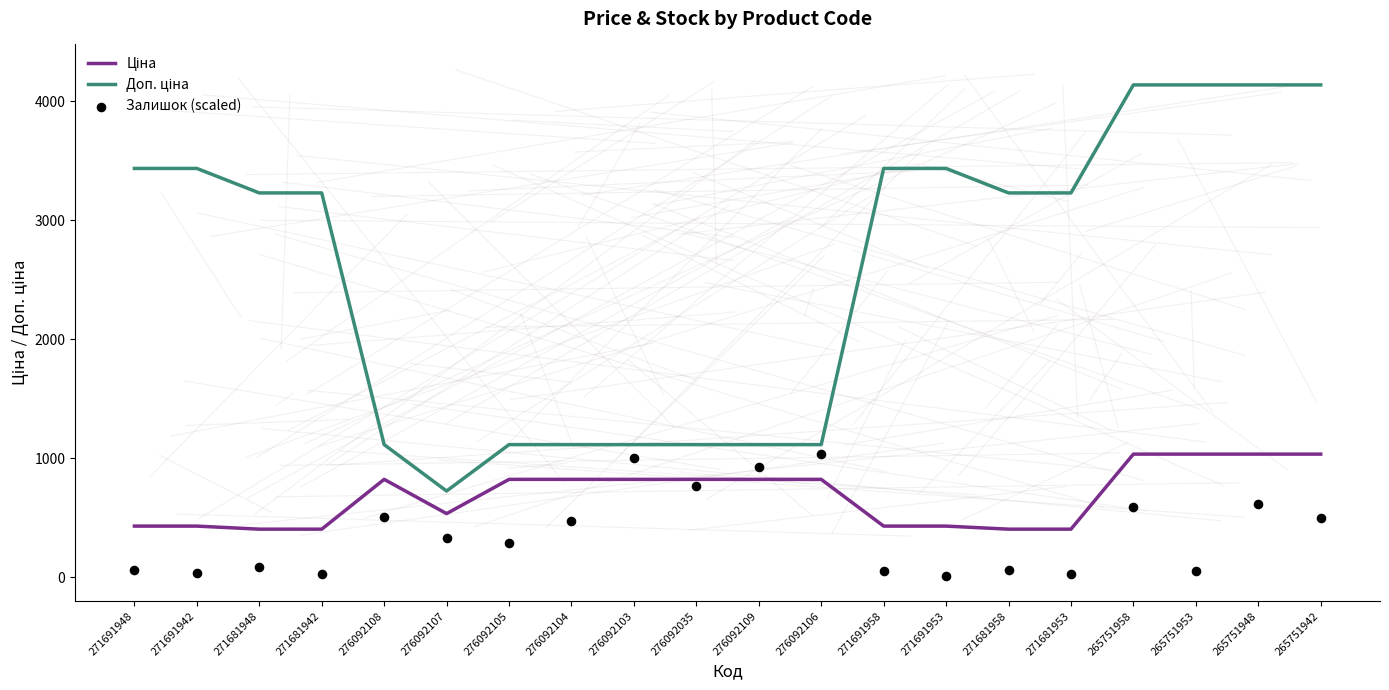

Which series contains the lowest Y value?

Залишок (scaled)